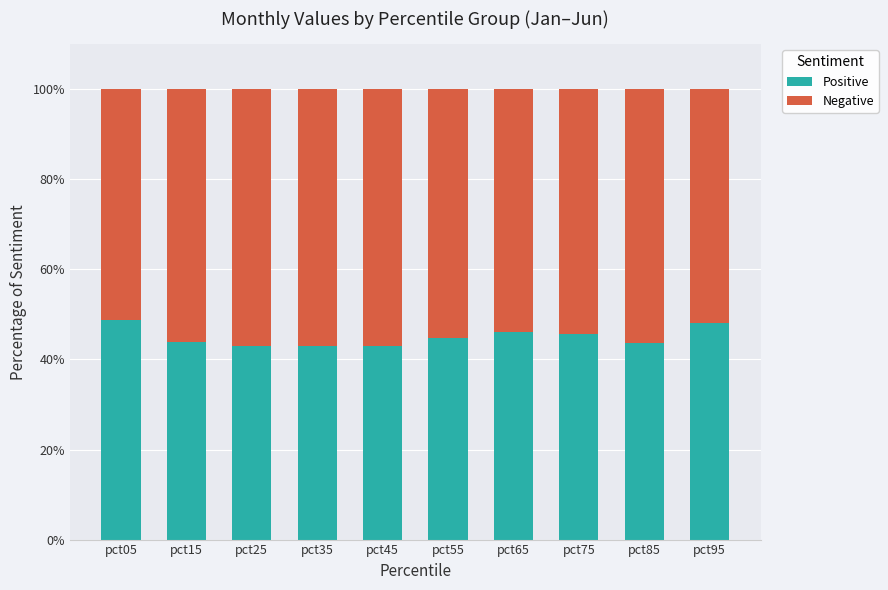

What is the maximum value for Positive?

48.7